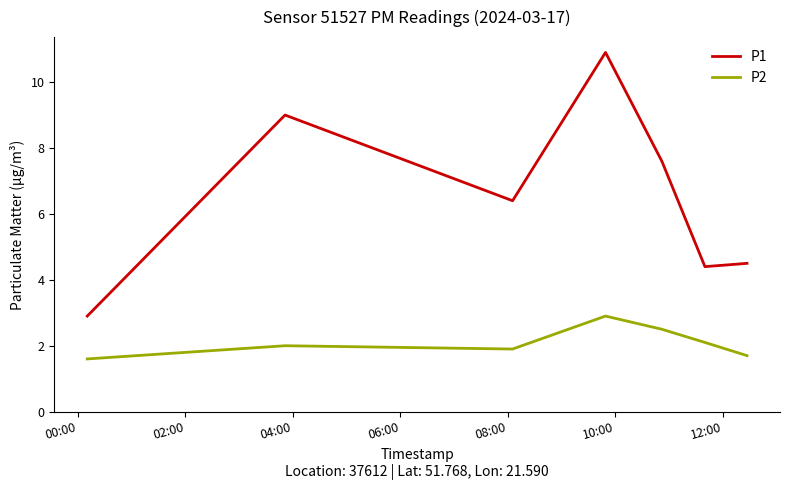

What is the difference between the maximum and minimum values in the P1 series?

8.0